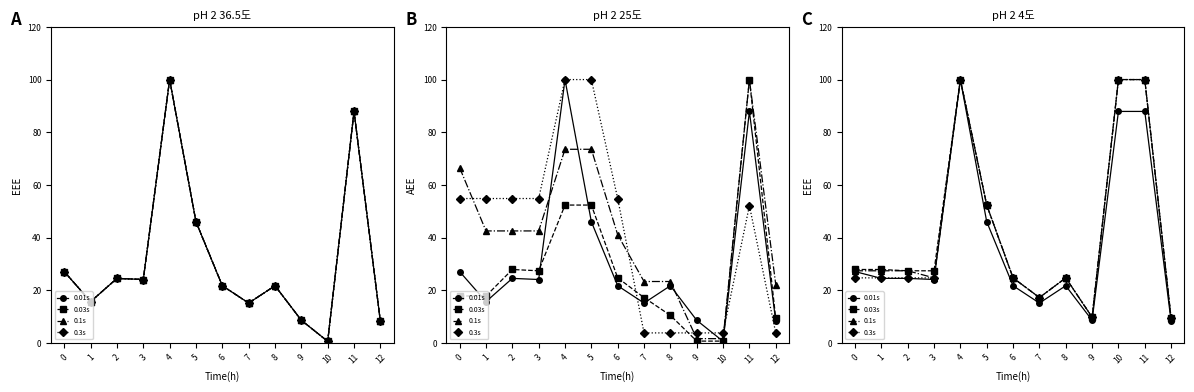

Which series has the largest total across all categories?

0.03s